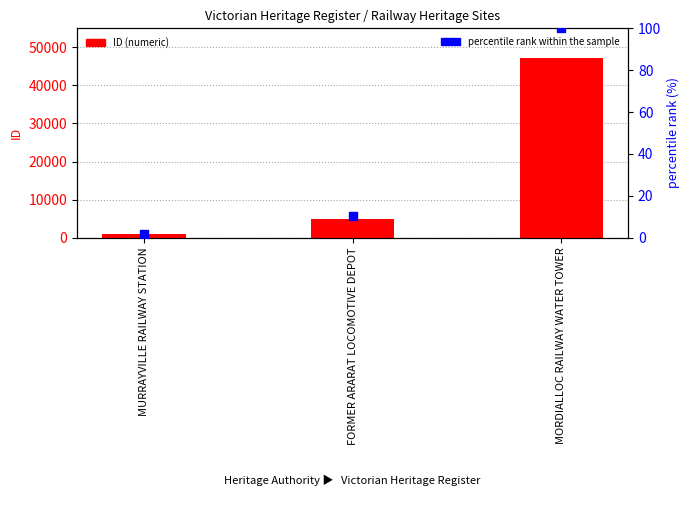

Which series contains the lowest Y value?

percentile rank within the sample